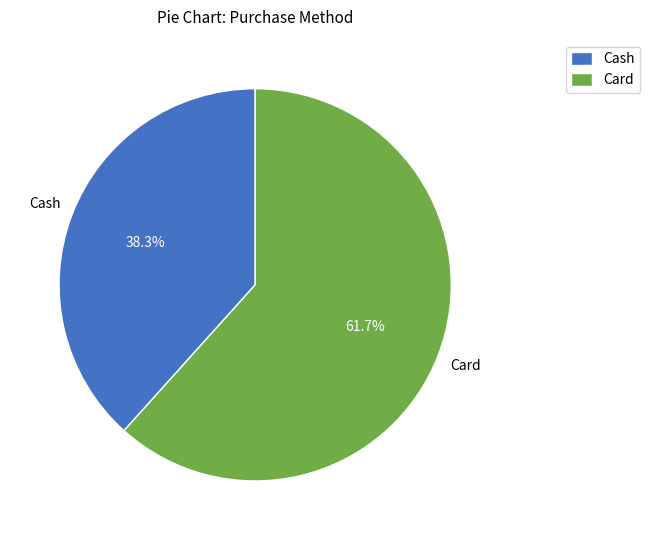

Approximately how many times larger is the value at Cash compared to Card?

0.6